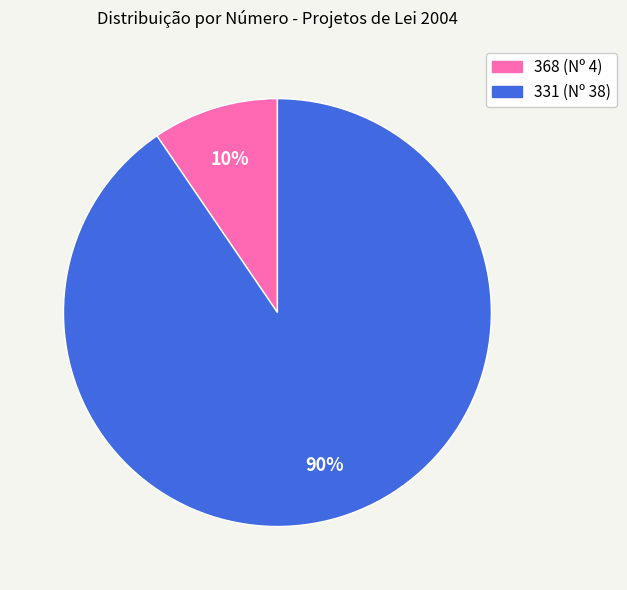

How many slices are in this pie chart?

2